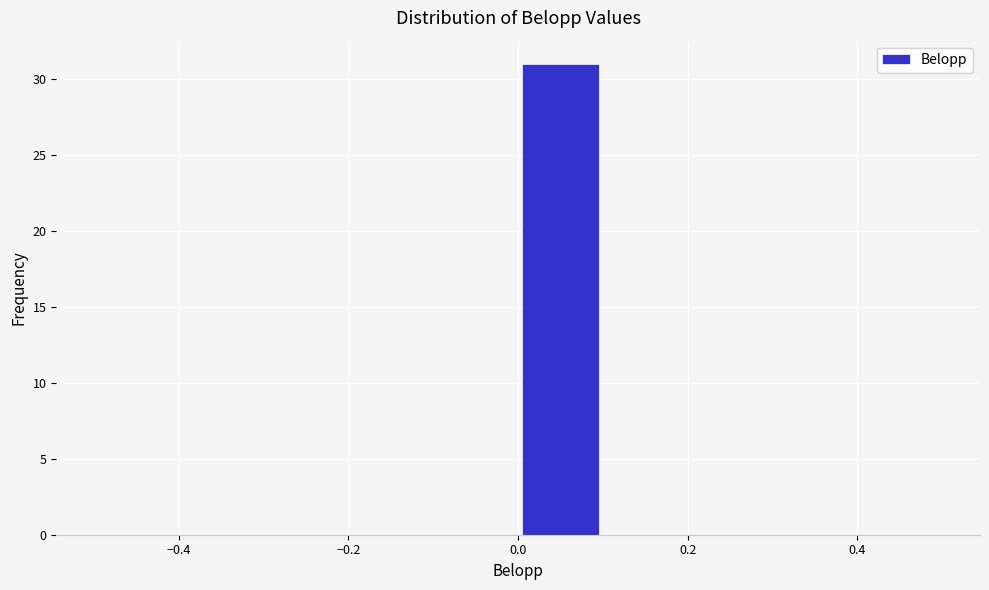

Reading left to right, transcribe this chart: for each bar, give the range it covers on the x-axis and its height. The values are not printed on the chart, so give them approximately, as read against the axis.

-0.5 to -0.4: 0
-0.4 to -0.3: 0
-0.3 to -0.2: 0
-0.2 to -0.1: 0
-0.1 to 0.0: 0
0.0 to 0.1: 31
0.1 to 0.2: 0
0.2 to 0.3: 0
0.3 to 0.4: 0
0.4 to 0.5: 0